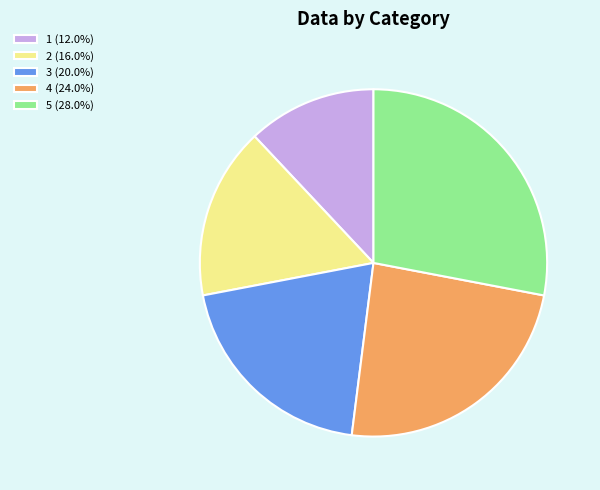

Is the sum of 1 and 3 greater than half?

No